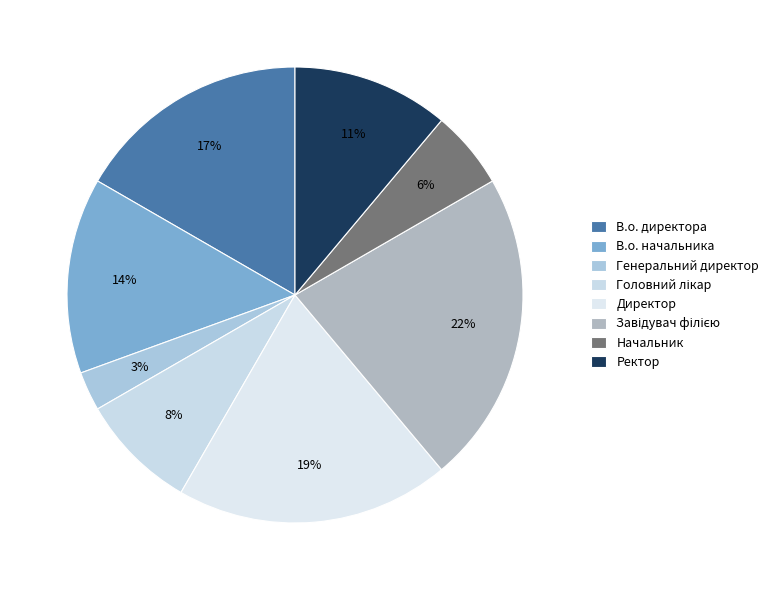

To the nearest percent, what is the difference between the largest and smallest slice percentages?

19%